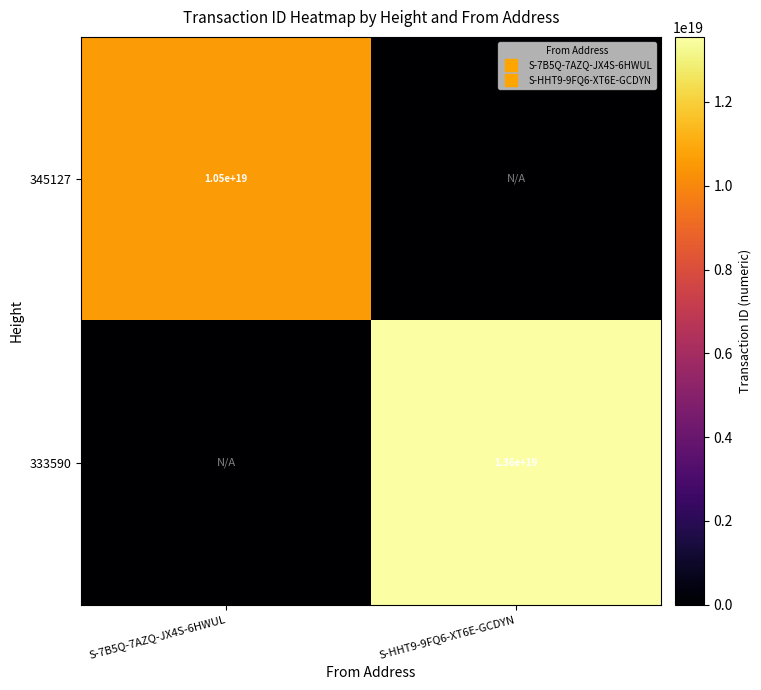

What is the greatest value displayed?

13554271875433326592